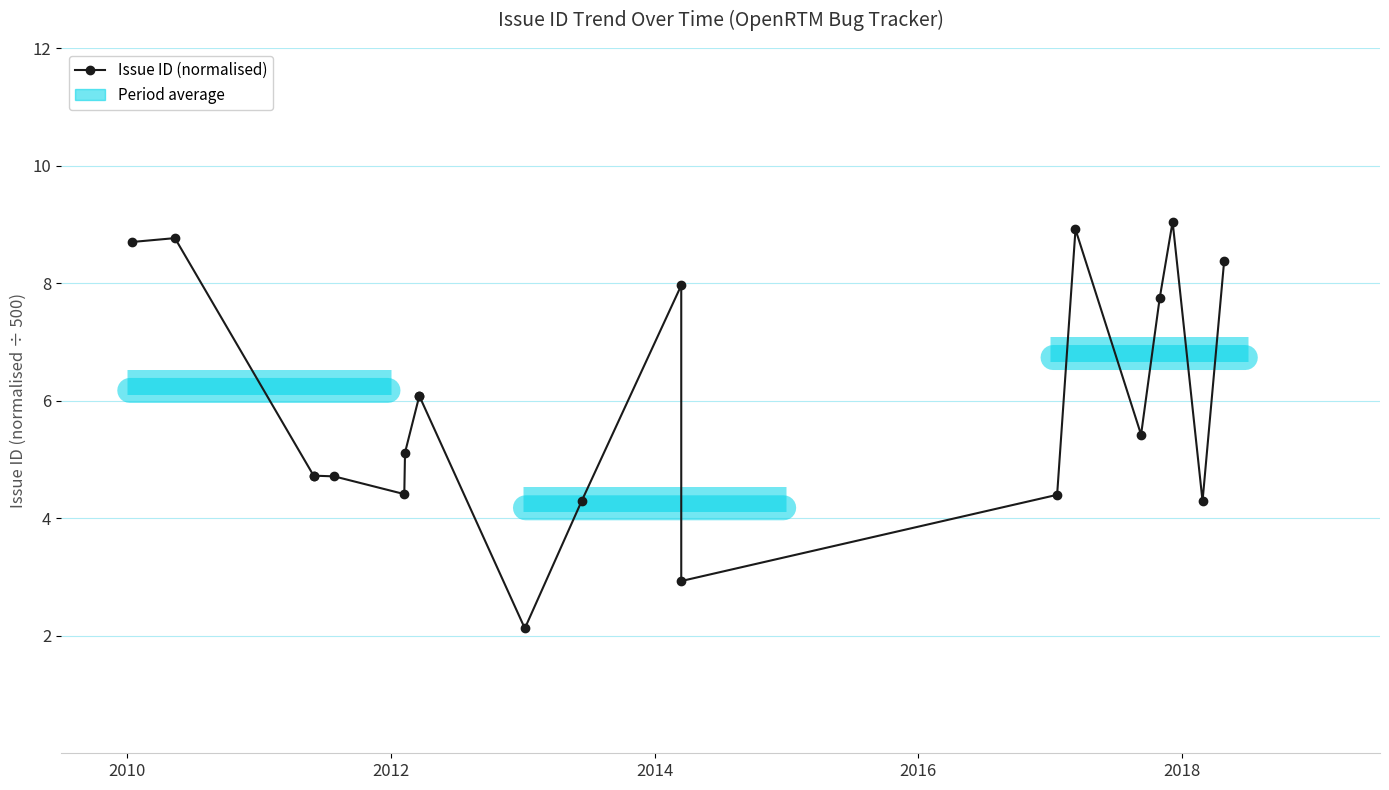

What is the value of the 3rd point from the left?

4.7